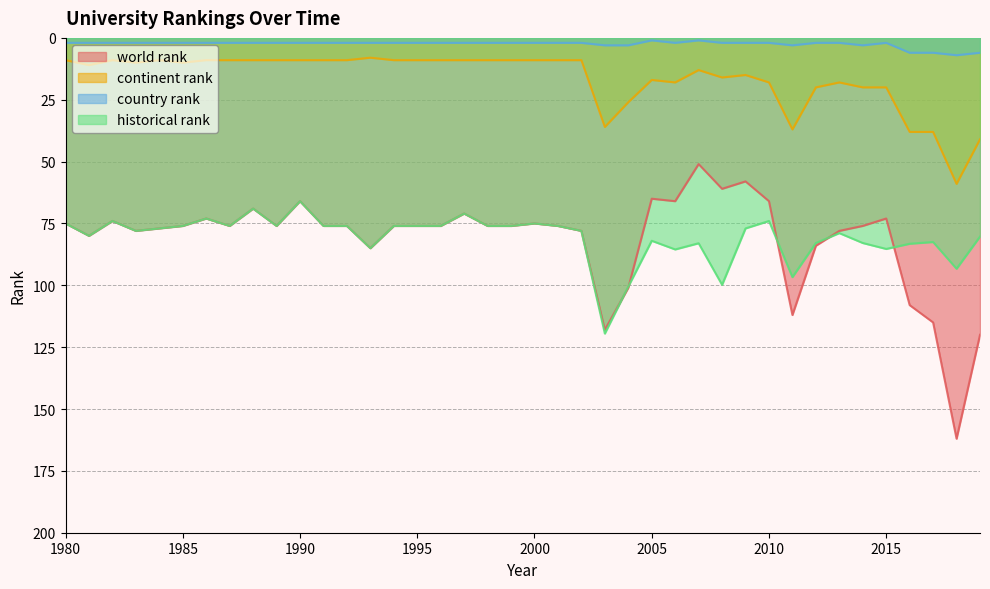

At which category does world rank reach its first local peak?

1981